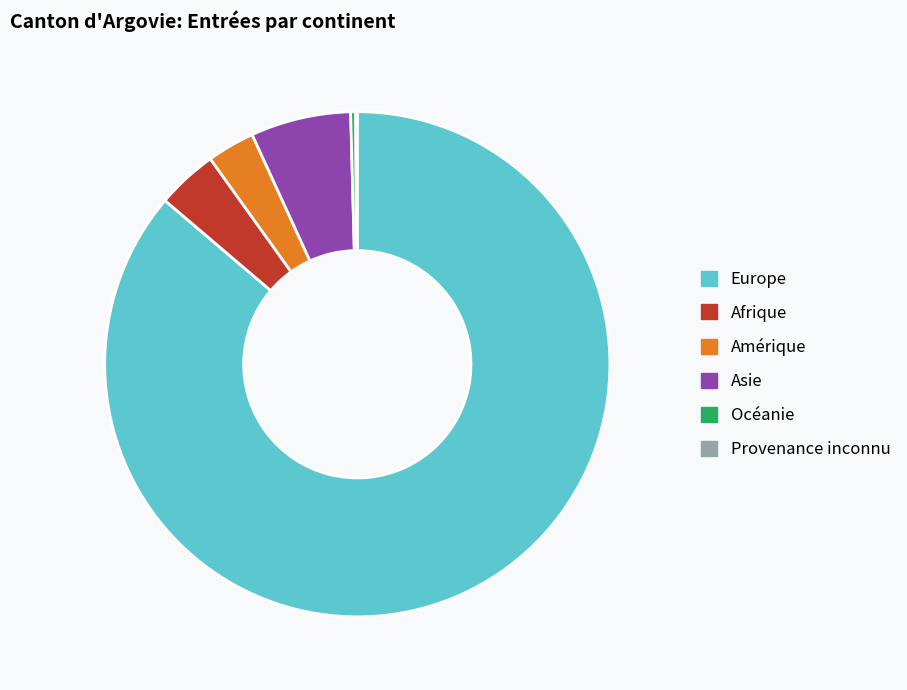

Which has a higher value, Amérique or Afrique?

Afrique